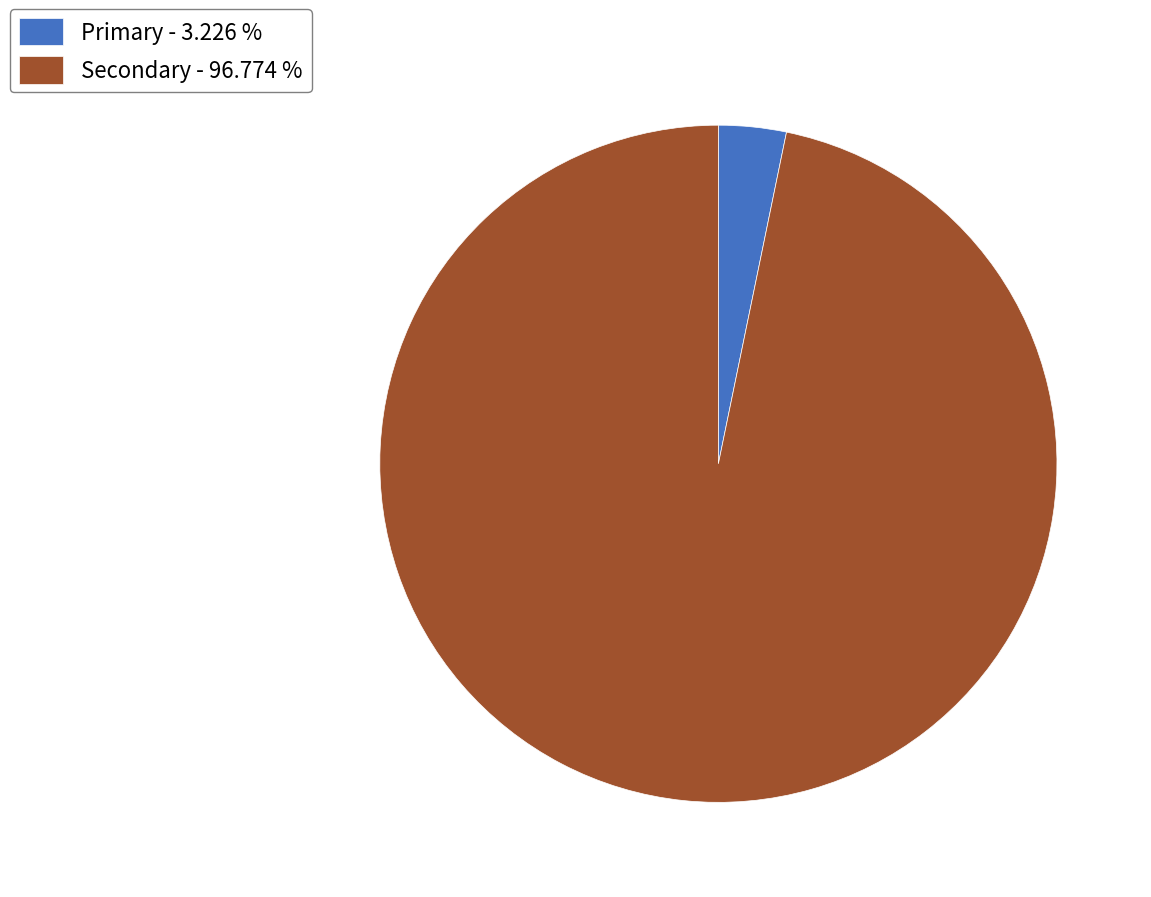

How many segments does this pie chart have?

2